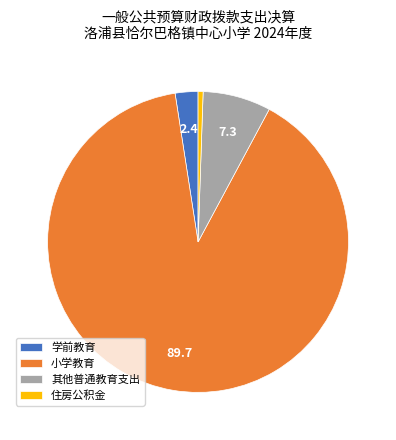

How many slices are in this pie chart?

4